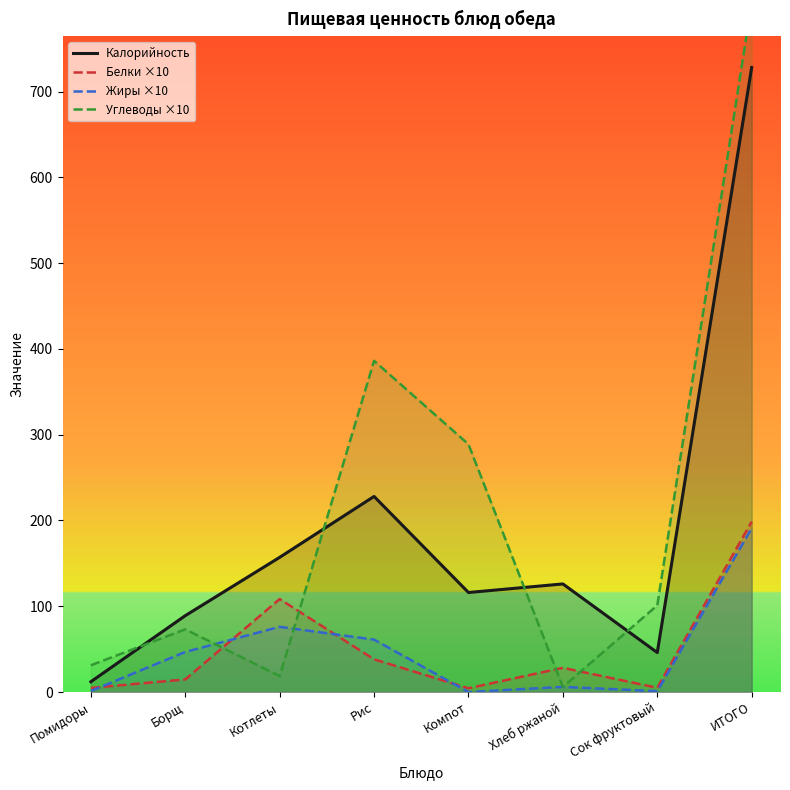

True or false: Жиры ×10 and Калорийность cross at least once.

False